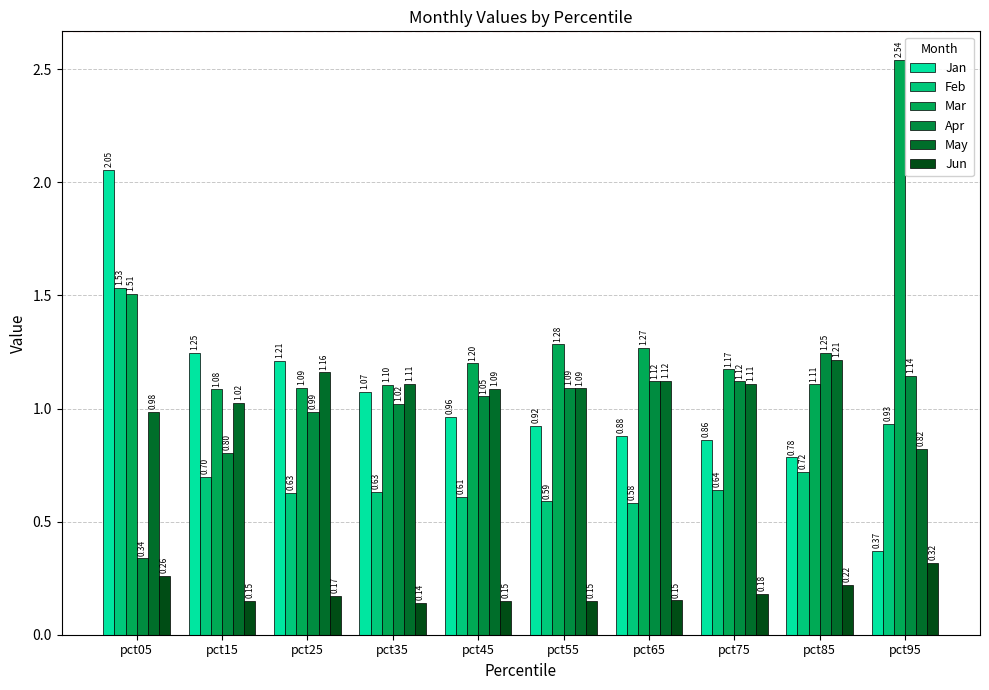

Which category has the lowest value in the Apr series?

pct05